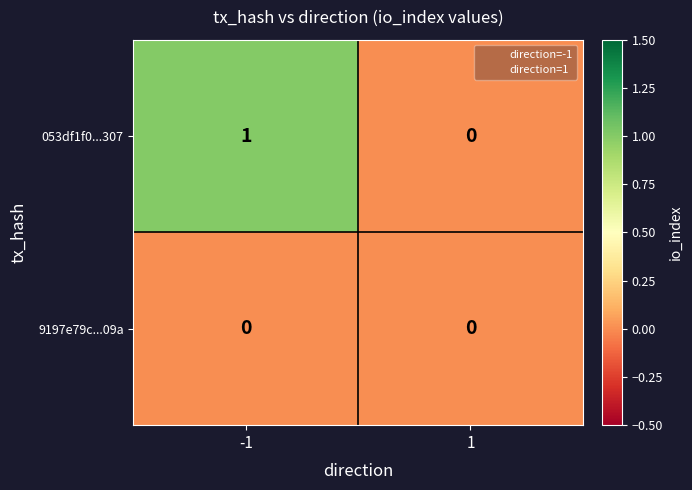

Rank the categories by 053df1f0...307 value from lowest to highest.

1, -1